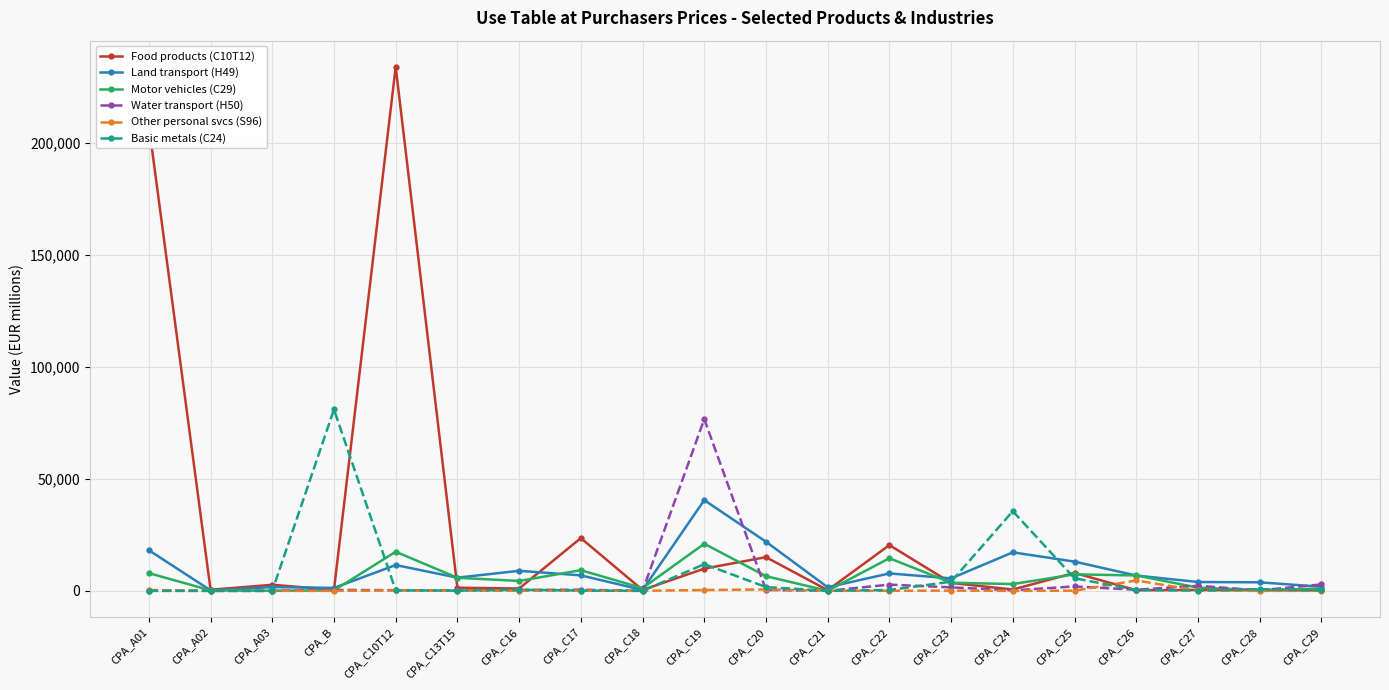

At which category is the sum across all series the highest?

CPA_C10T12